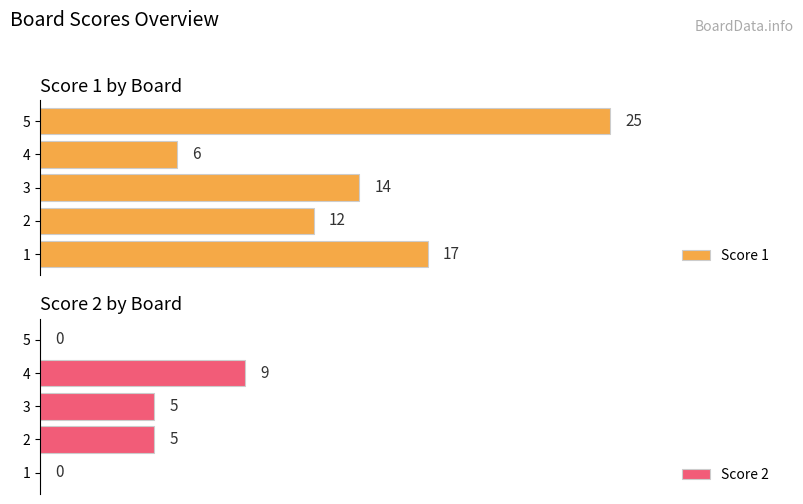

Rank the series by their average value, from highest to lowest.

Score 1, Score 2